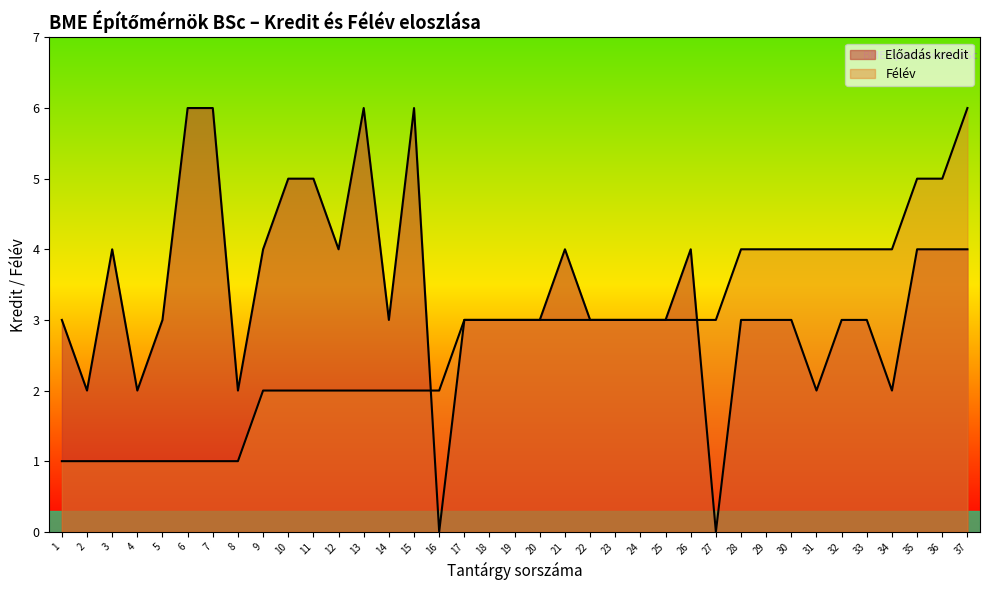

What is the difference between the second highest and minimum values in the Félév series?

4